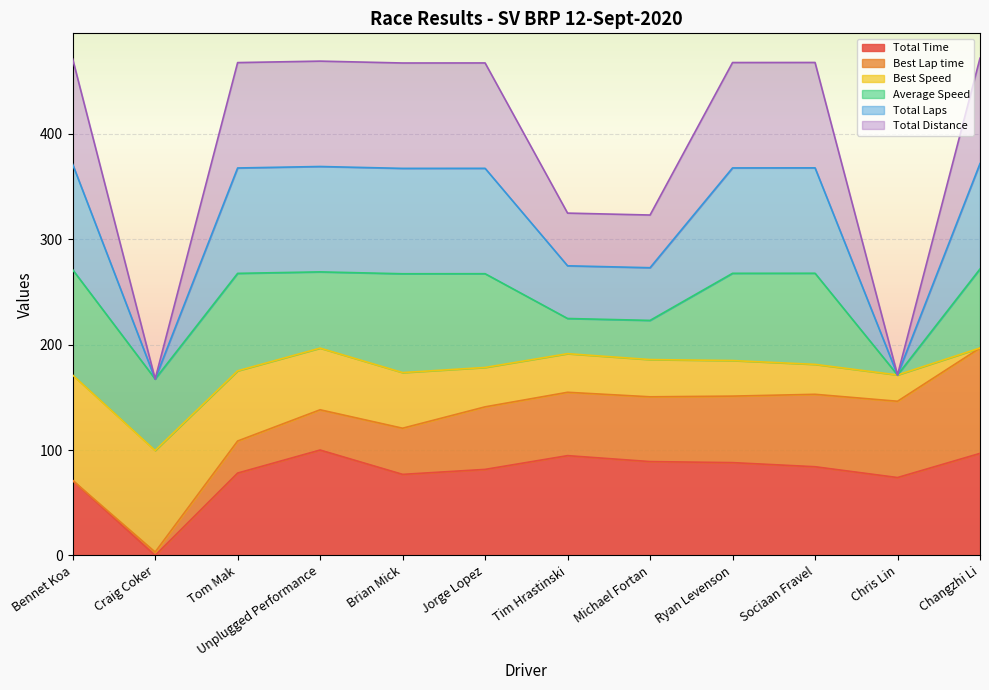

At which label is Total Time closest to 50?

Bennet Koa